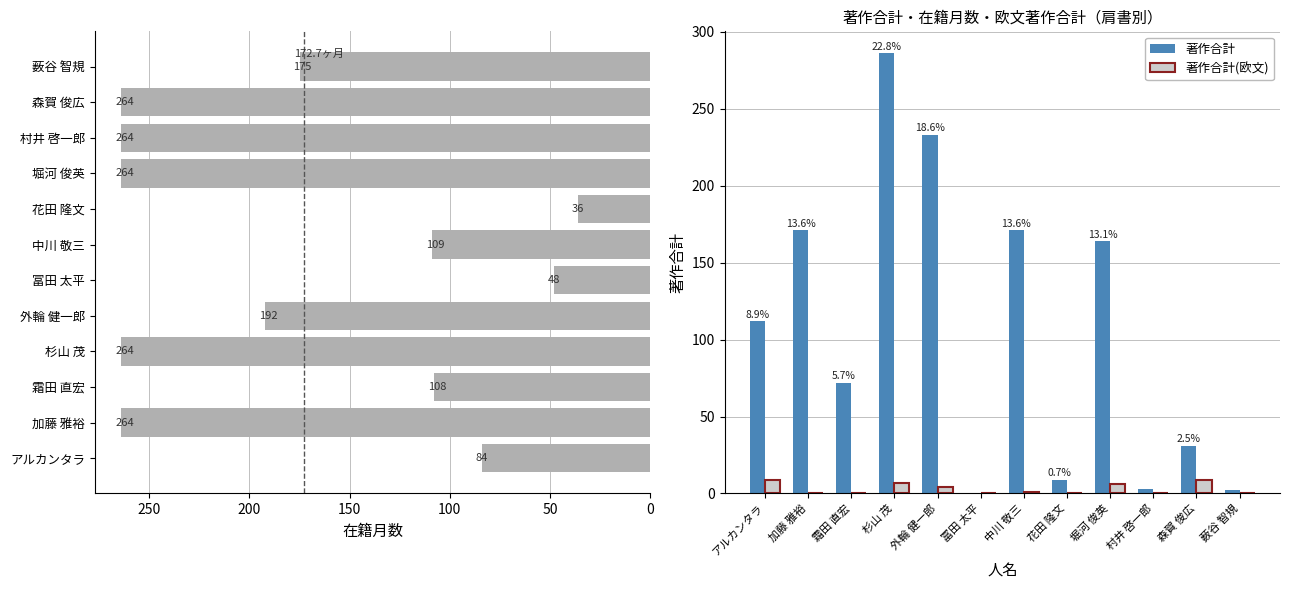

What is the maximum value for 著作合計?

286